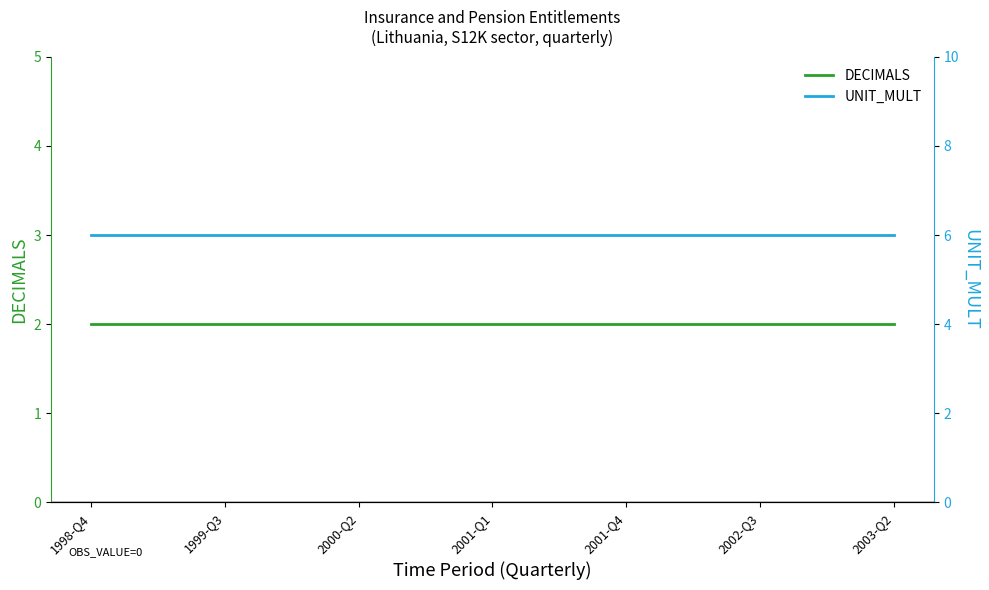

The value of DECIMALS at 2001-Q4 is 2. True or false?

True